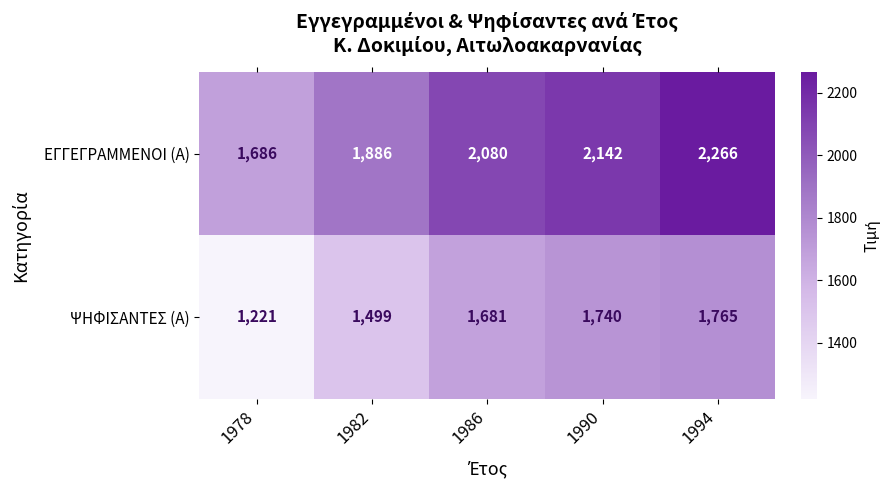

Which series has the widest spread of values?

ΕΓΓΕΓΡΑΜΜΕΝΟΙ (Α)